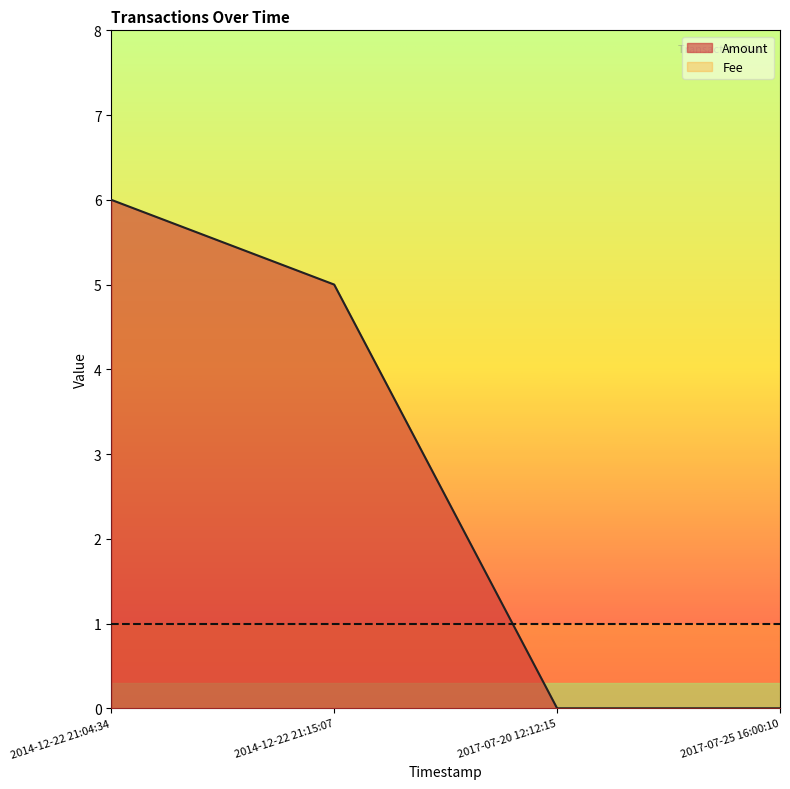

How many values are between 0 and 6?

4